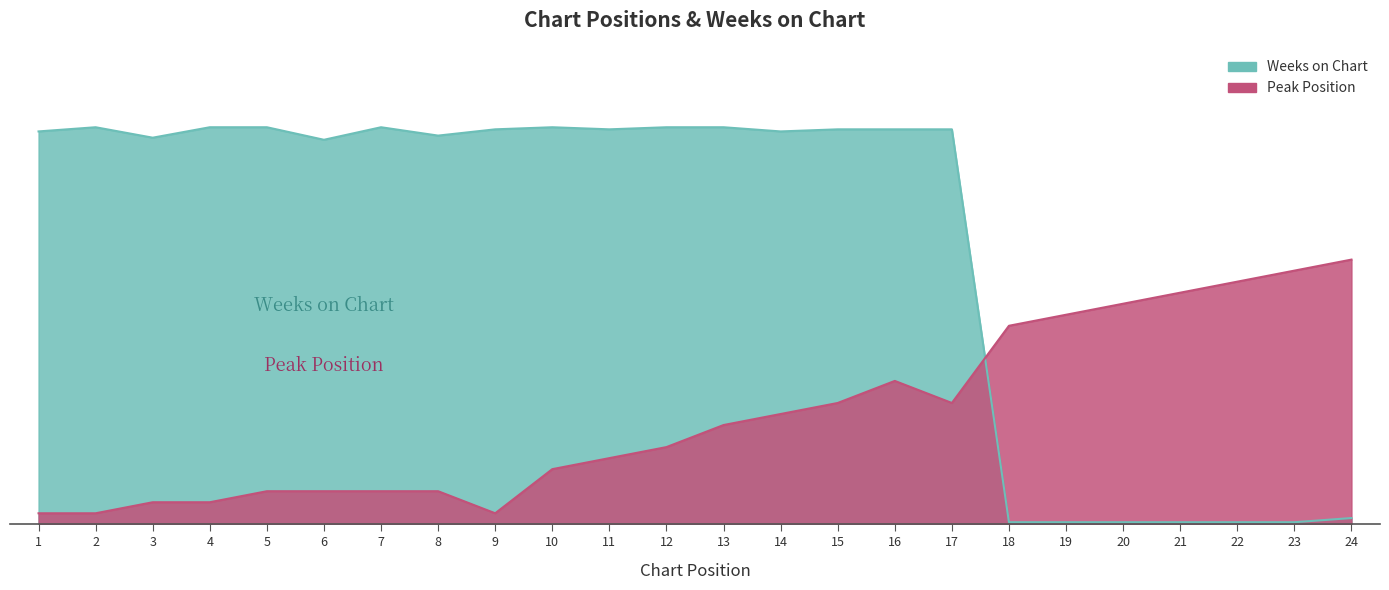

What is the total value across all series at 2?

37.0